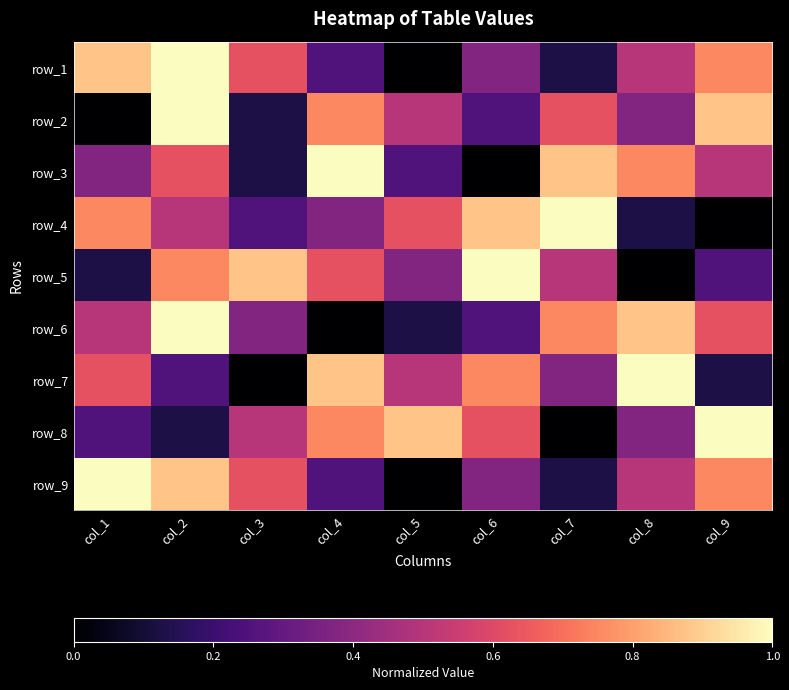

What is the difference between the maximum and minimum values in the row_3 series?

1.0